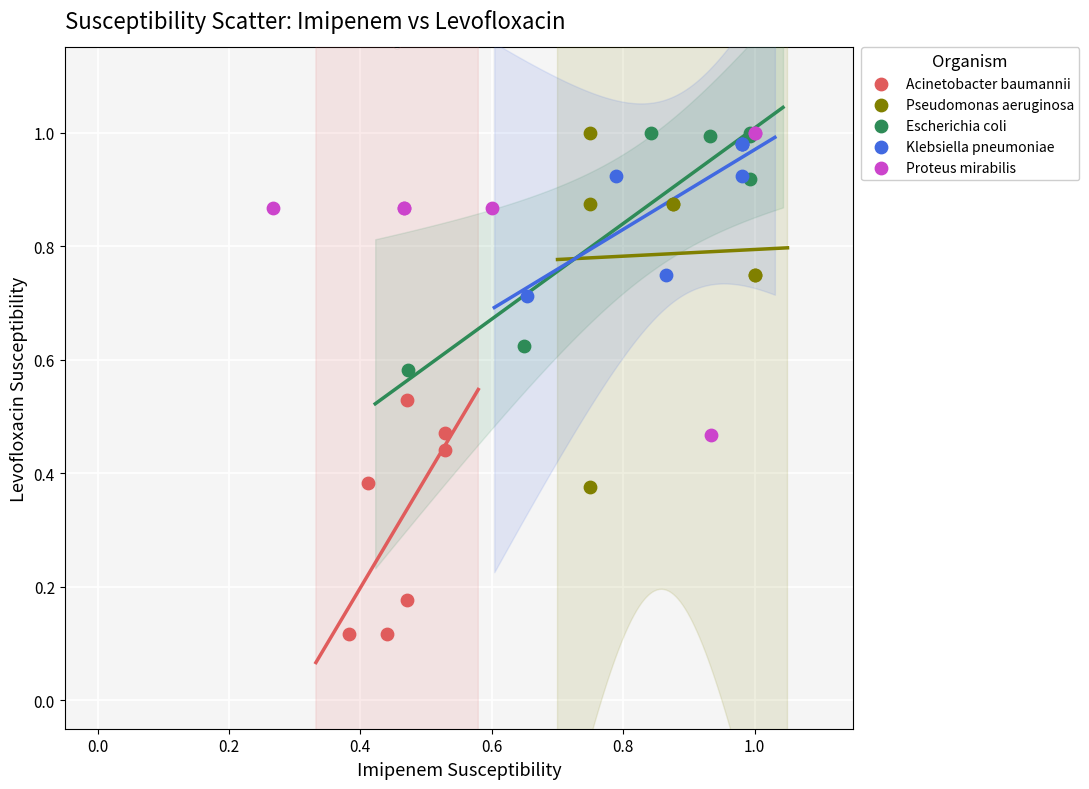

Which series has the widest spread of Y values?

Pseudomonas aeruginosa